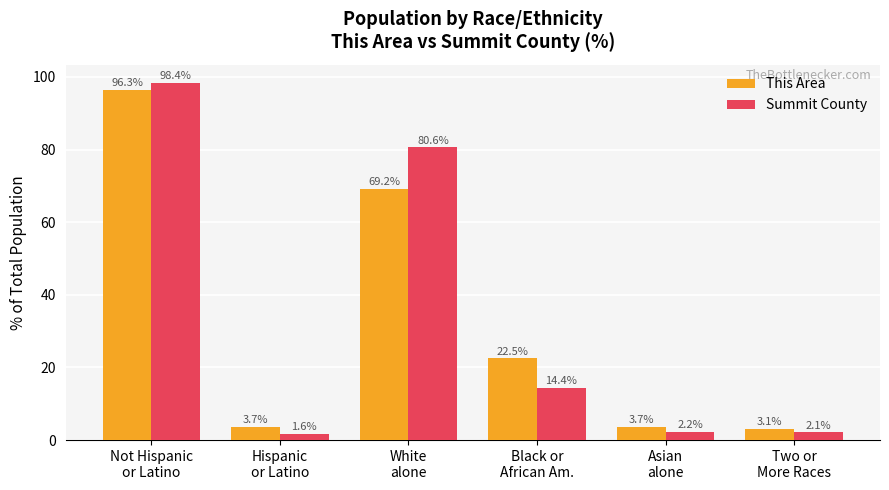

How many bars are there in each group?

2